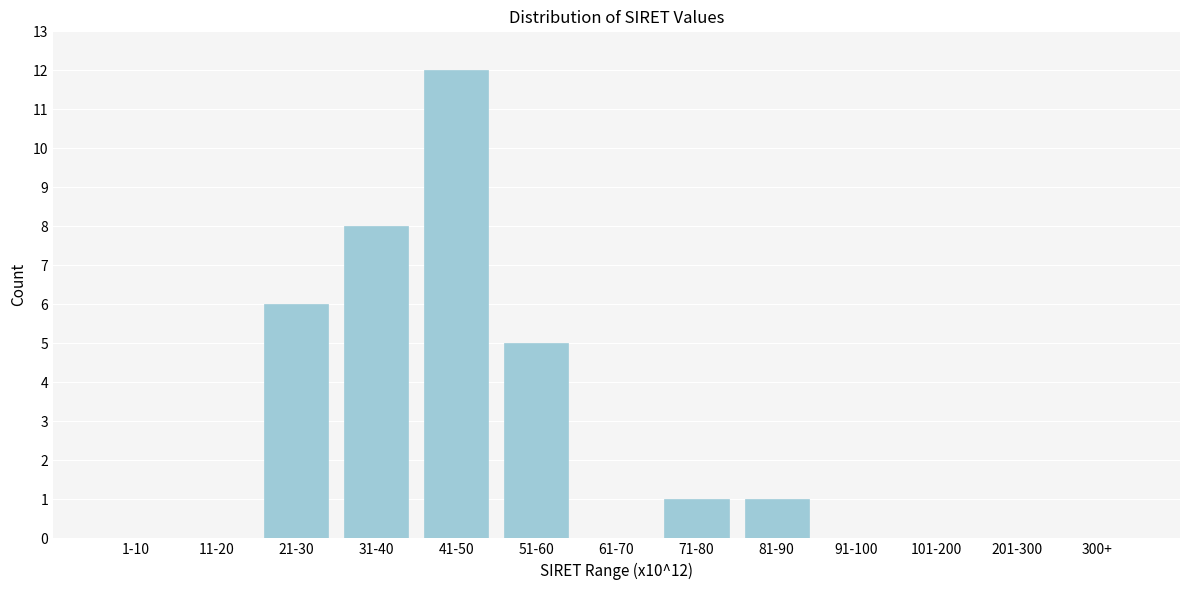

Reading left to right, what are all the values shown in this chart?

1-10=0	11-20=0	21-30=6	31-40=8	41-50=12	51-60=5	61-70=0	71-80=1	81-90=1	91-100=0	101-200=0	201-300=0	300+=0